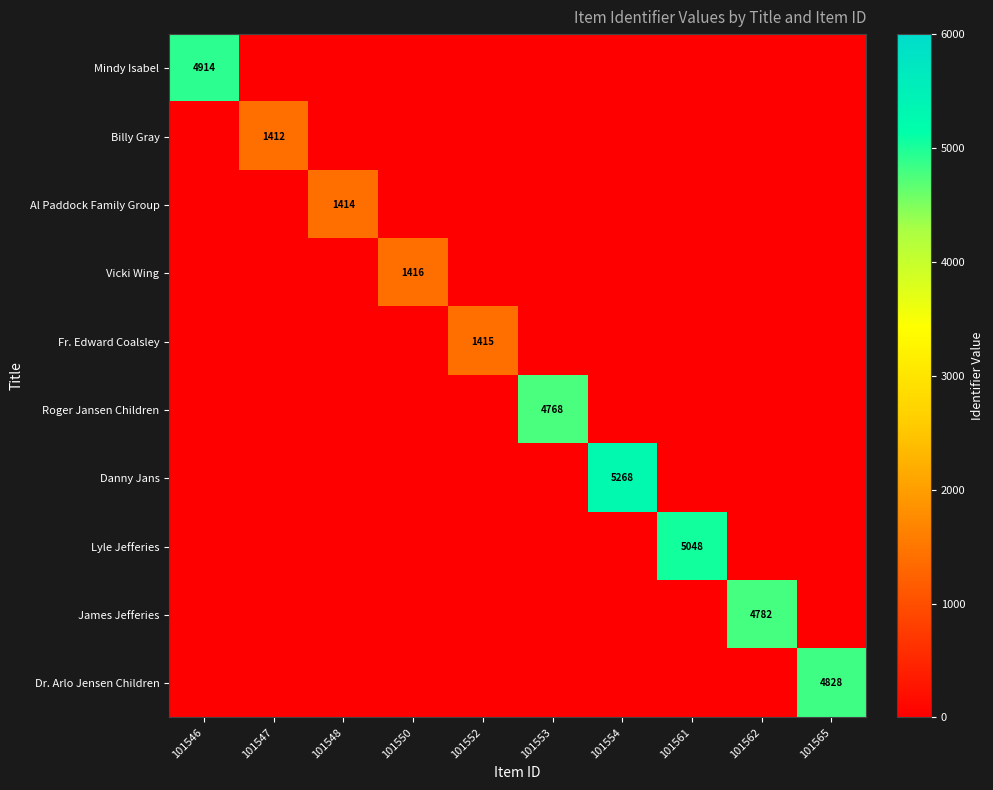

How many series are shown in this chart?

10